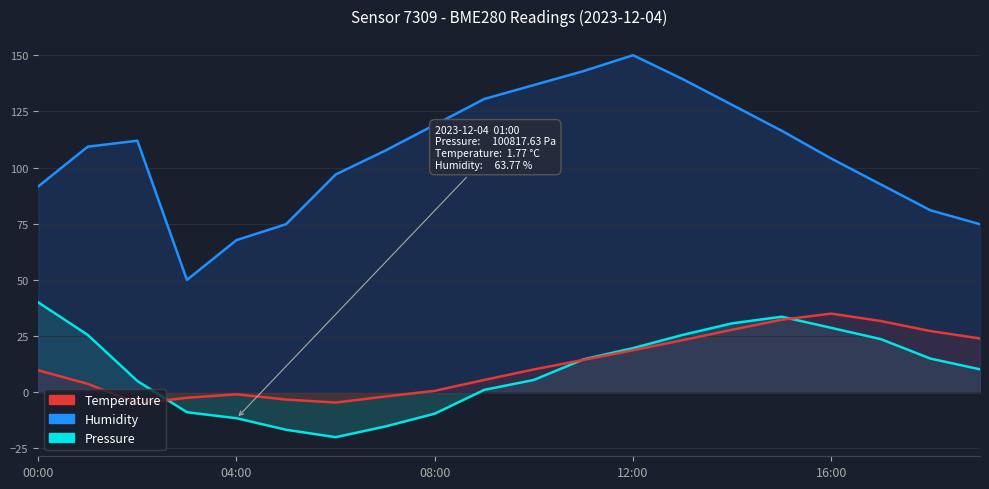

How many data points in Temperature are above 10?

10